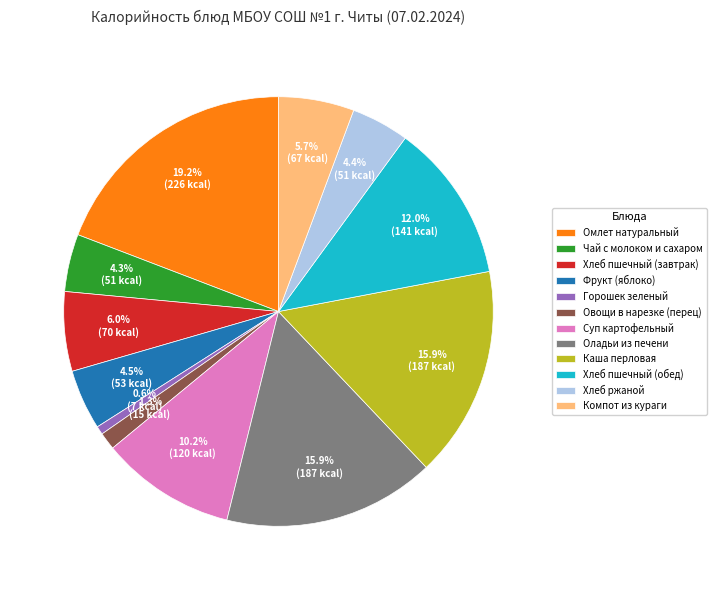

Combined, what portion of the pie is Горошек зеленый and Компот из кураги?

6.3%